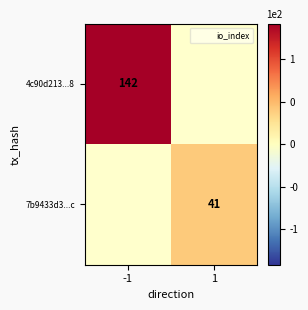

List the labels in order of 4c90d213...8 value, largest first.

-1, 1